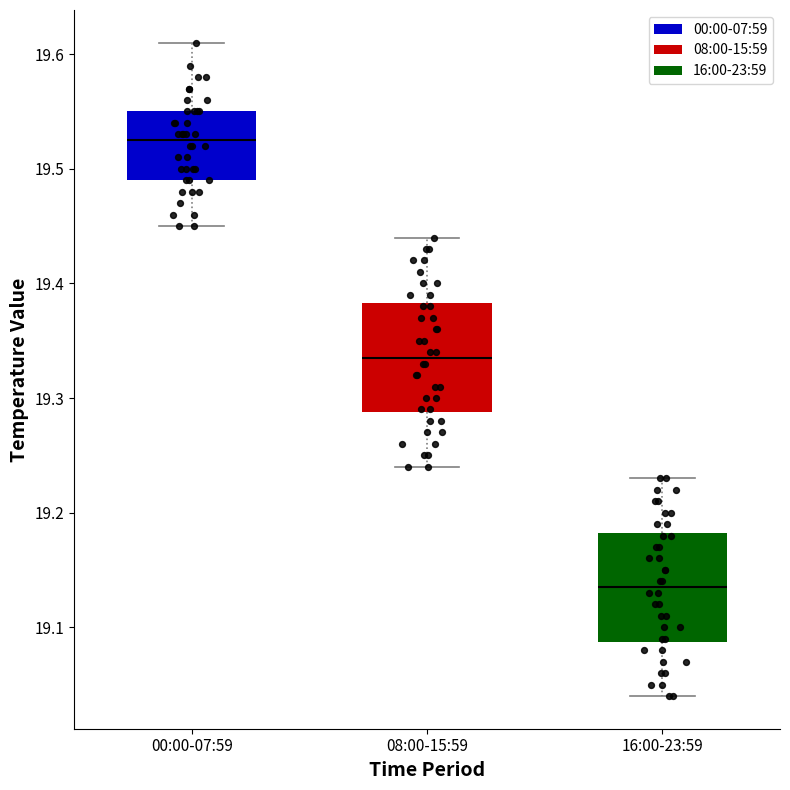

Reading left to right, transcribe this box plot: for each box, give where its median line is, the range the box spans, and where its two whiskers end, as read against the y-axis. The values are not printed on the chart, so give them approximately, as read against the axis.

00:00-07:59: median 19.53, box 19.49 to 19.55, whiskers 19.45 to 19.61
08:00-15:59: median 19.34, box 19.29 to 19.38, whiskers 19.24 to 19.44
16:00-23:59: median 19.14, box 19.09 to 19.18, whiskers 19.04 to 19.23